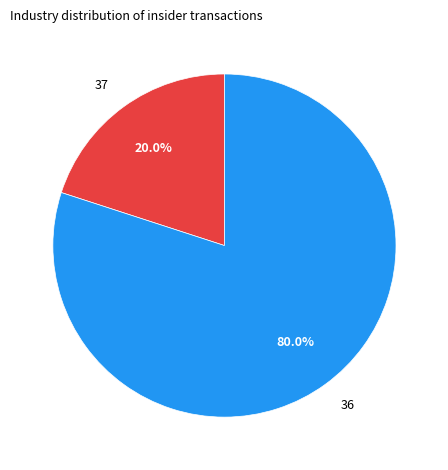

Count the number of slices in the pie.

2